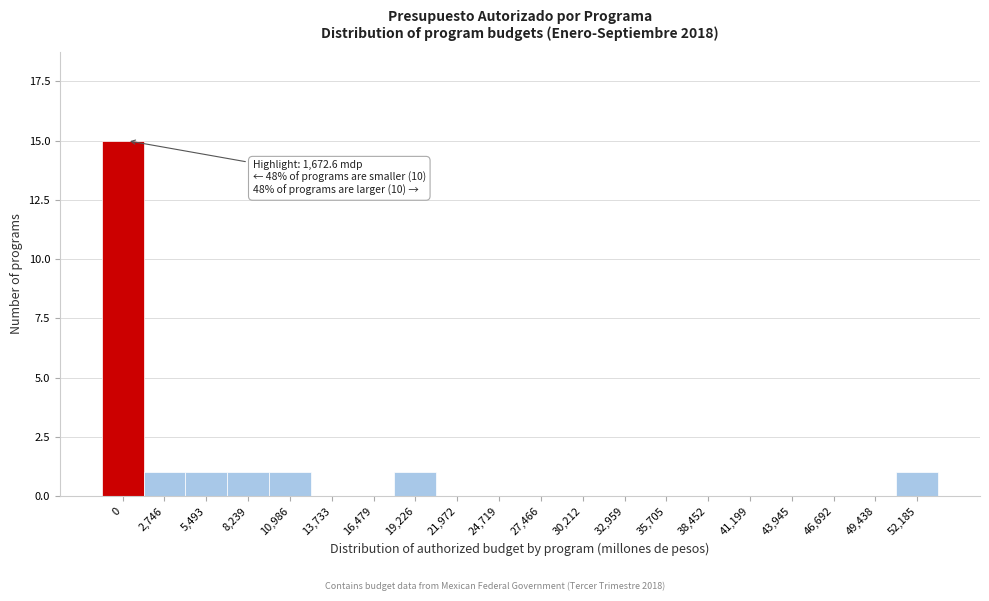

Reading left to right, extract all data points from this chart.

0=15	2,746=1	5,493=1	8,239=1	10,986=1	13,733=0	16,479=0	19,226=1	21,972=0	24,719=0	27,466=0	30,212=0	32,959=0	35,705=0	38,452=0	41,199=0	43,945=0	46,692=0	49,438=0	52,185=1